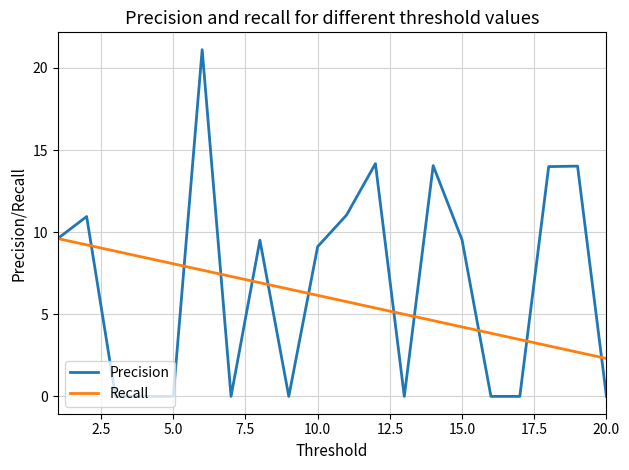

Which series has the largest range (max minus min)?

Precision